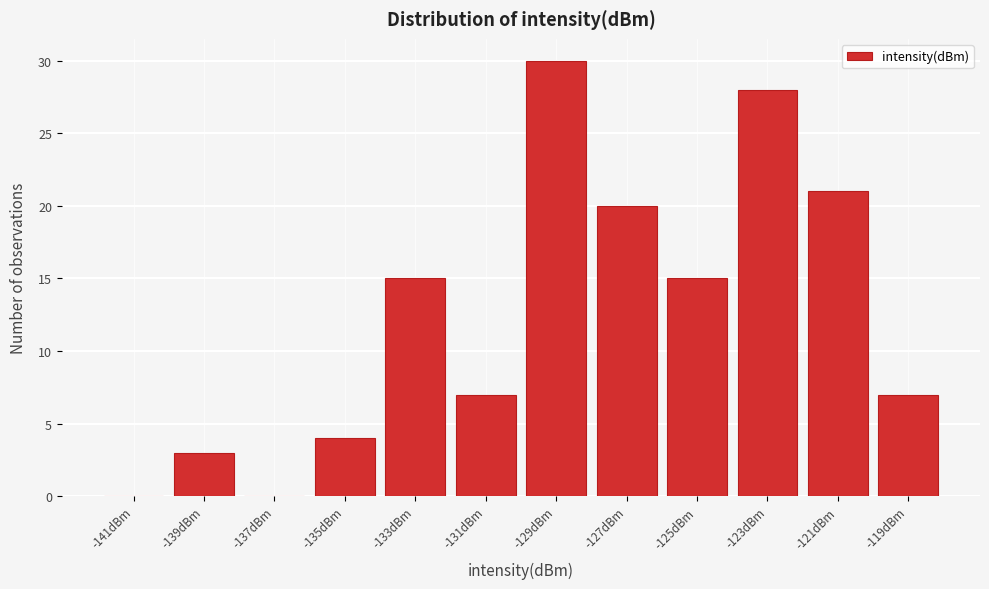

Reading left to right, transcribe this chart: for each bar, give the range it covers on the x-axis and its height. The values are not printed on the chart, so give them approximately, as read against the axis.

-142 to -140: 0
-140 to -138: 3
-138 to -136: 0
-136 to -134: 4
-134 to -132: 15
-132 to -130: 7
-130 to -128: 30
-128 to -126: 20
-126 to -124: 15
-124 to -122: 28
-122 to -120: 21
-120 to -118: 7